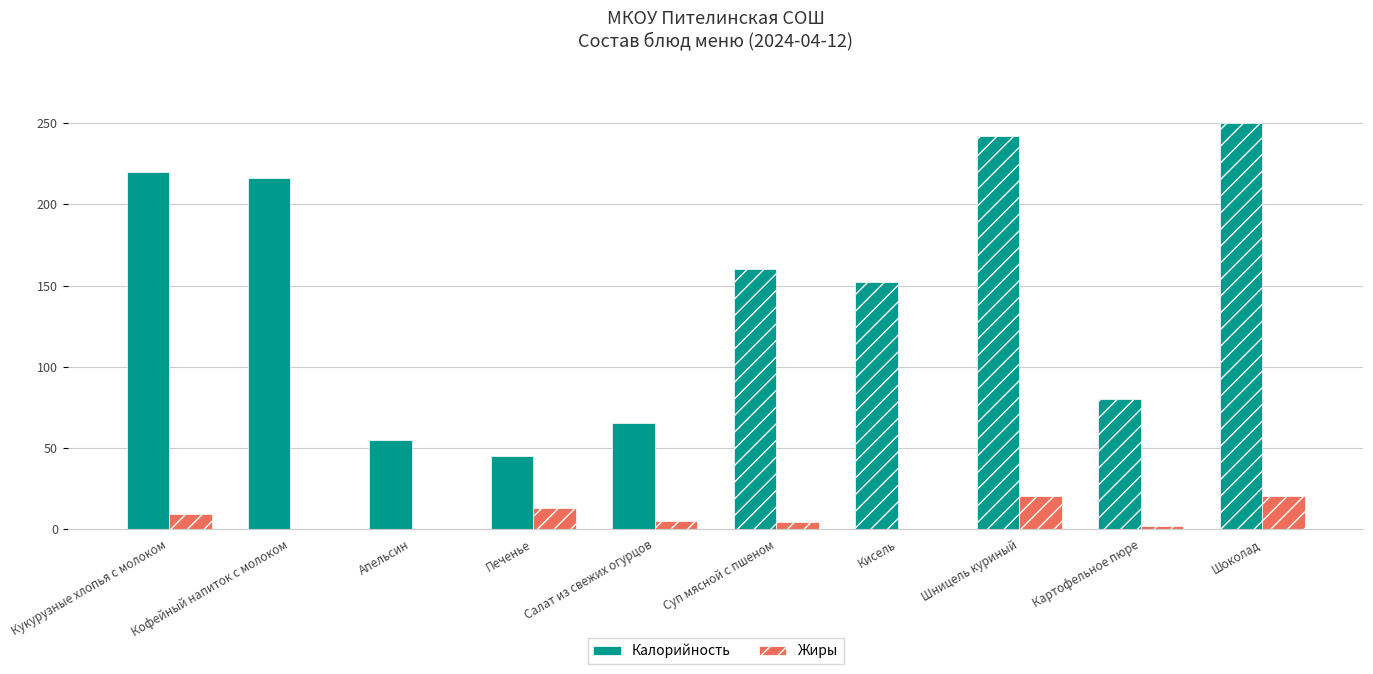

What is the sum of the Калорийность values at Кукурузные хлопья с молоком and Кисель?

372